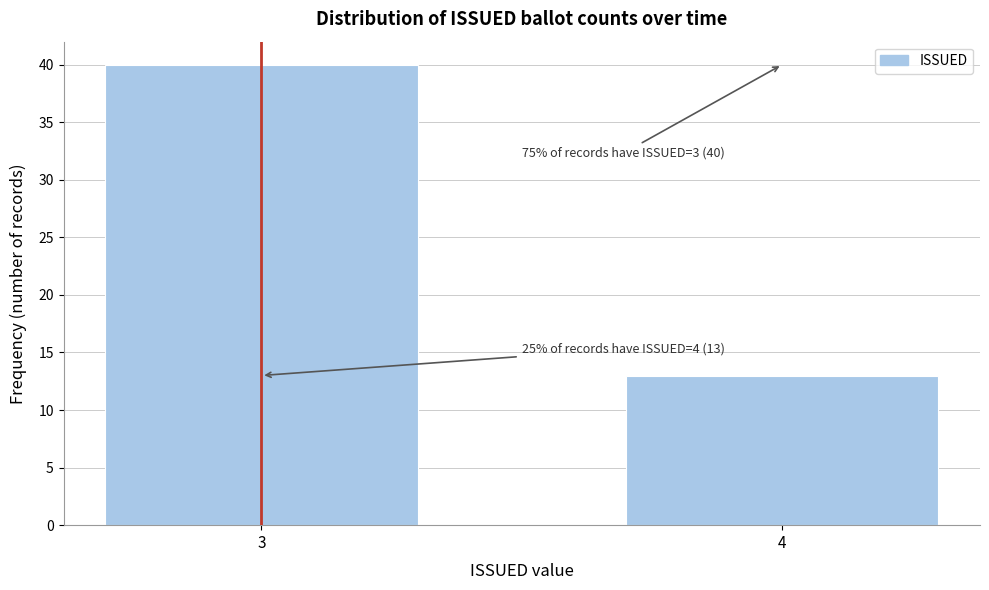

Reading left to right, list all the values displayed in this chart.

40	13